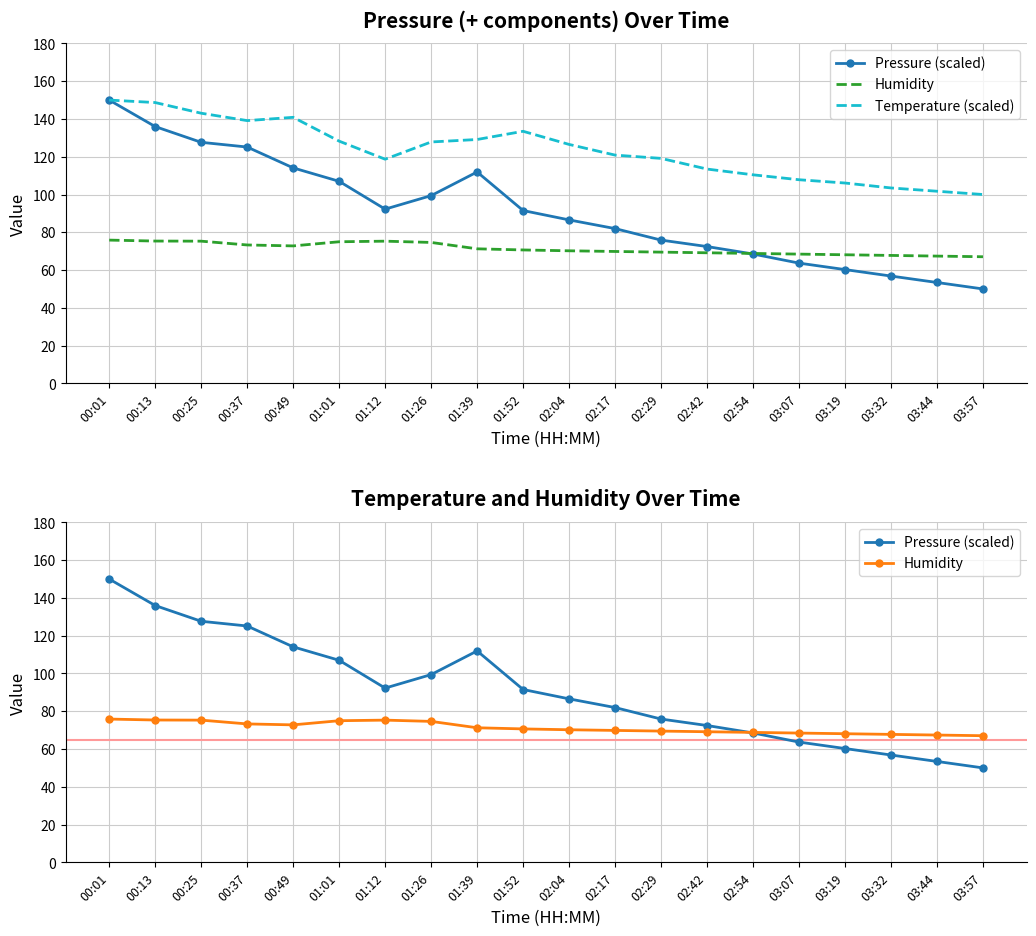

True or false: Temperature (scaled) and Humidity intersect in this chart.

False